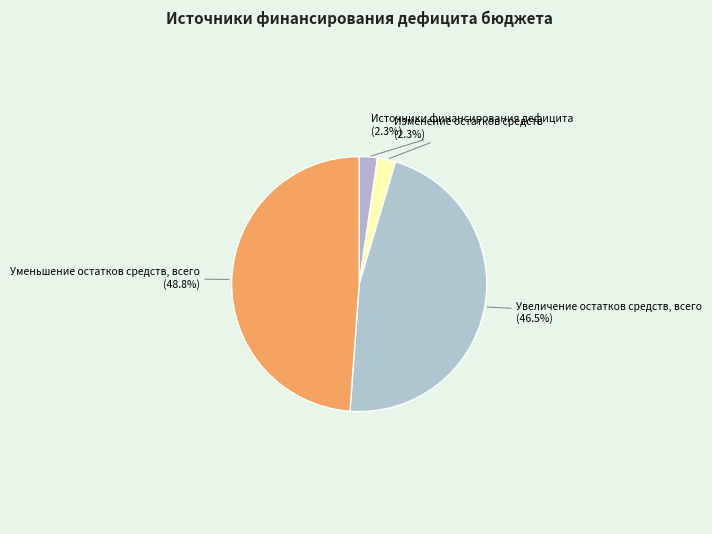

To the nearest percent, what percentage of the pie is Изменение остатков средств?

2%